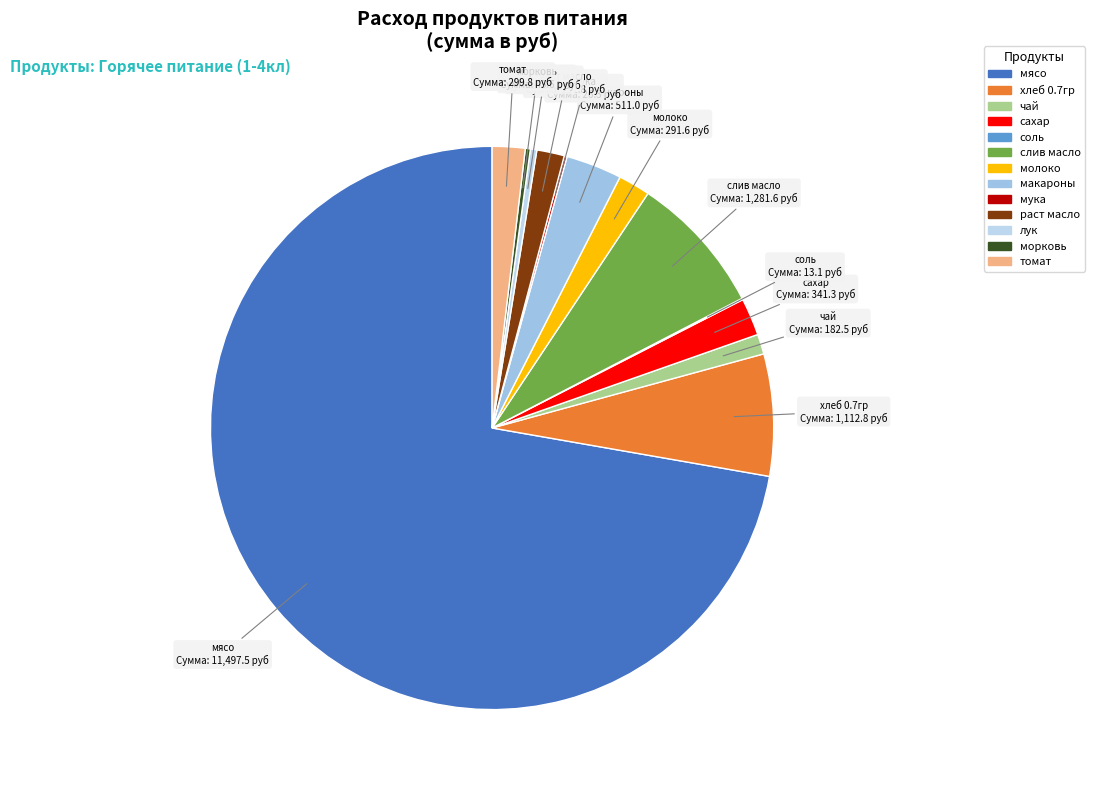

Which category has the biggest portion of the pie?

мясо